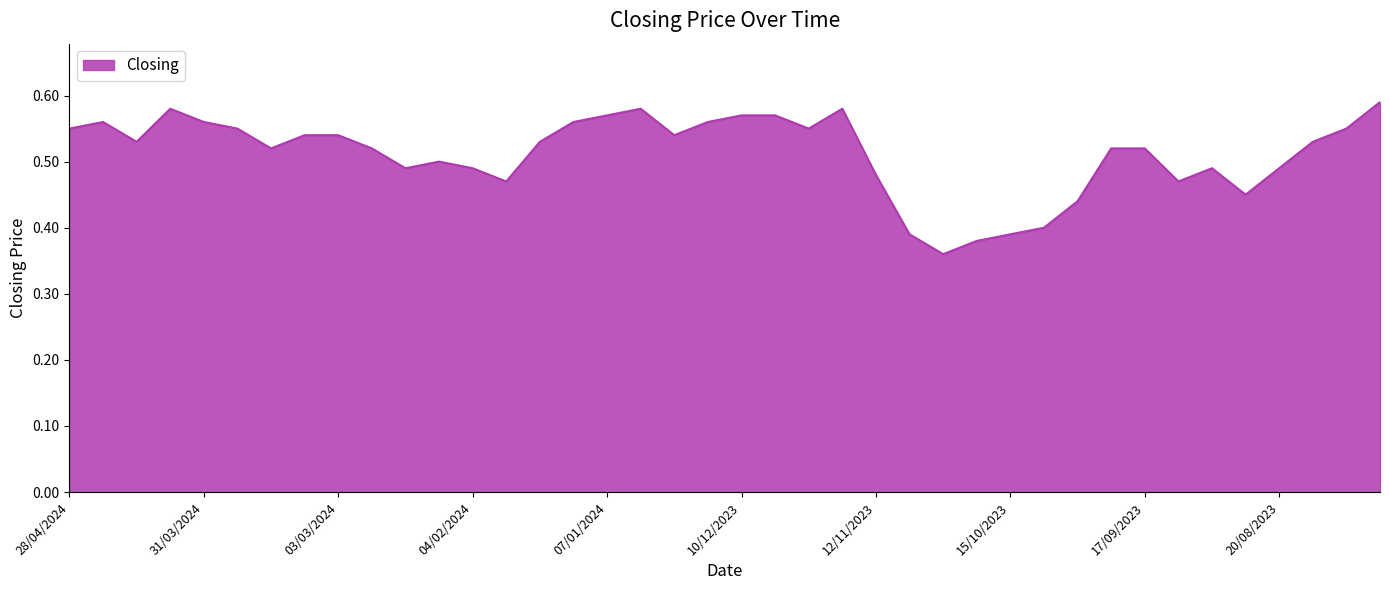

How many lines are shown in the chart?

1